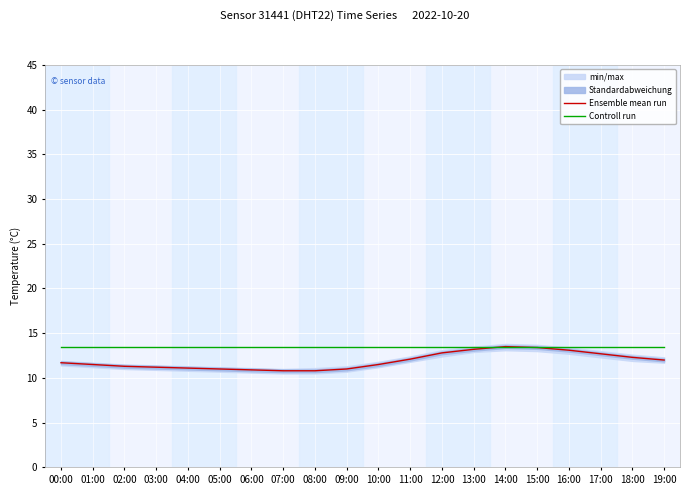

What is the sum of the Ensemble mean run values at 09:00 and 00:00?

22.7